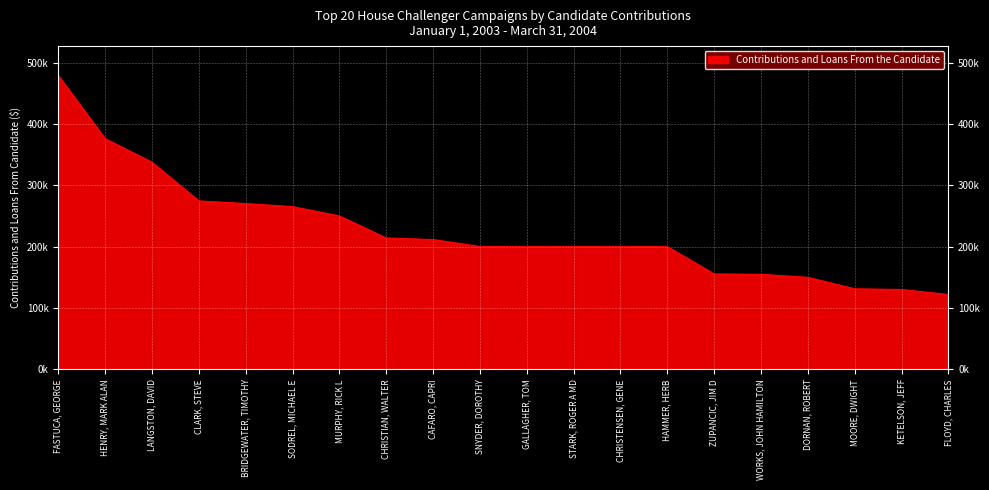

The chart shows a value of 122000.0 at FLOYD, CHARLES. True or false?

True